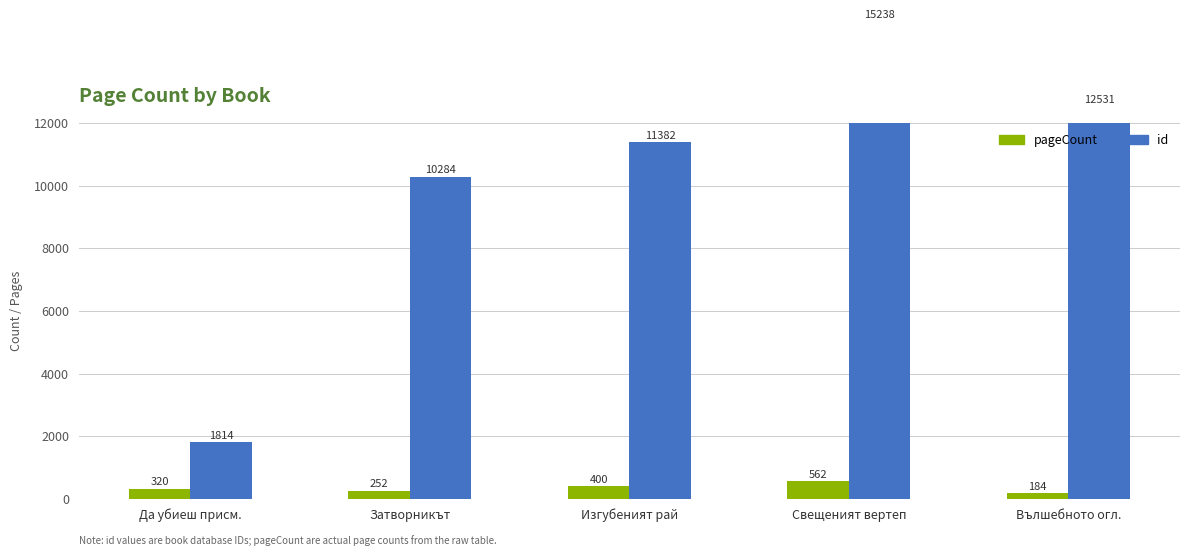

Is it true that pageCount equals 320 at Да убиеш присм.?

True